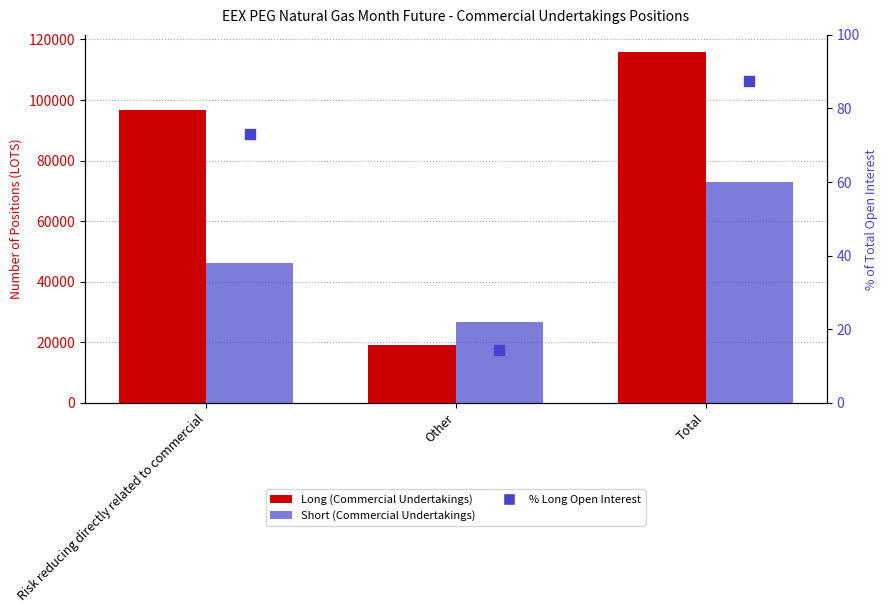

Which series reaches the maximum Y coordinate?

Long (Commercial Undertakings)